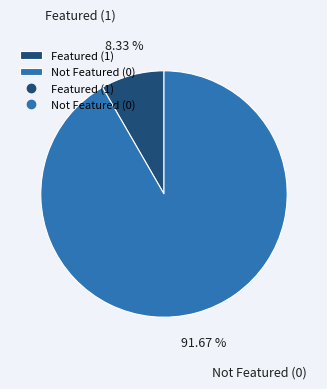

Do Not Featured (0) and Featured (1) together represent more than half of the pie?

Yes